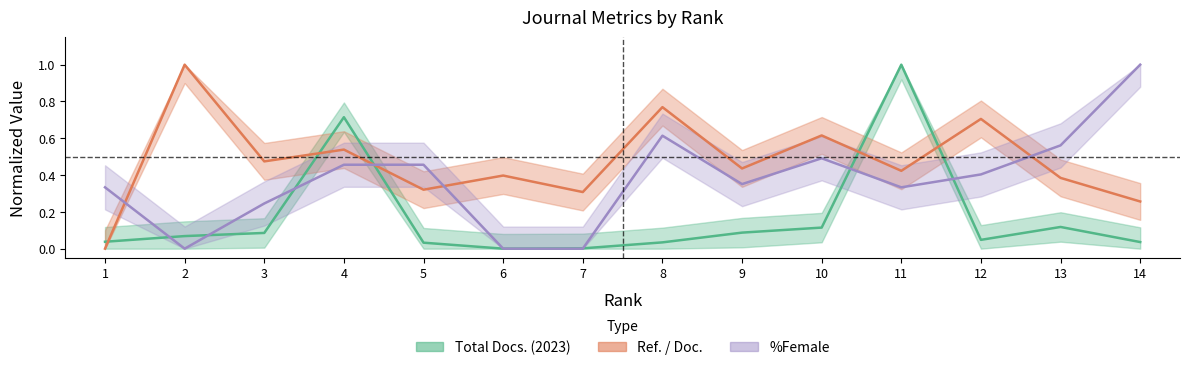

The Ref. / Doc. series shows 0.0 at 1. True or false?

True